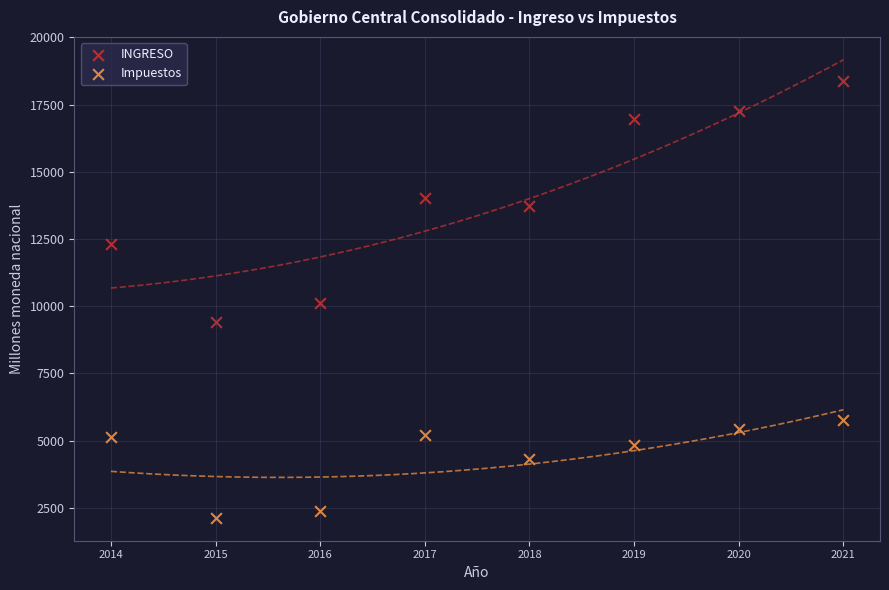

What are all the series names shown in the legend?

INGRESO, Impuestos